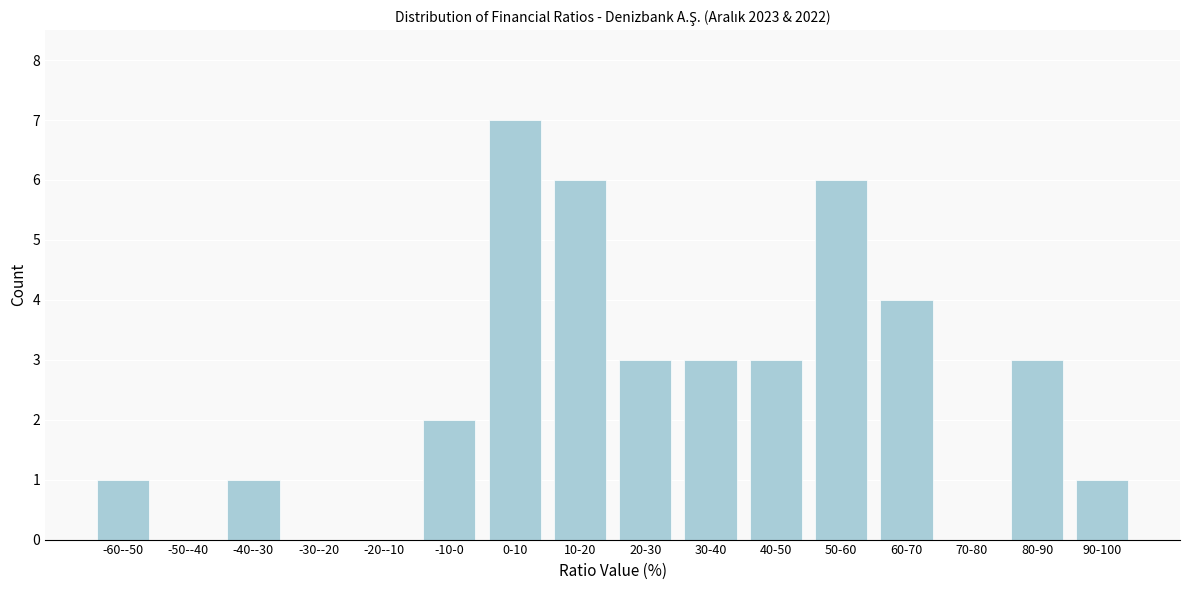

Reading right to left, extract all data points from this chart.

90-100=1	80-90=3	70-80=0	60-70=4	50-60=6	40-50=3	30-40=3	20-30=3	10-20=6	0-10=7	-10-0=2	-20--10=0	-30--20=0	-40--30=1	-50--40=0	-60--50=1